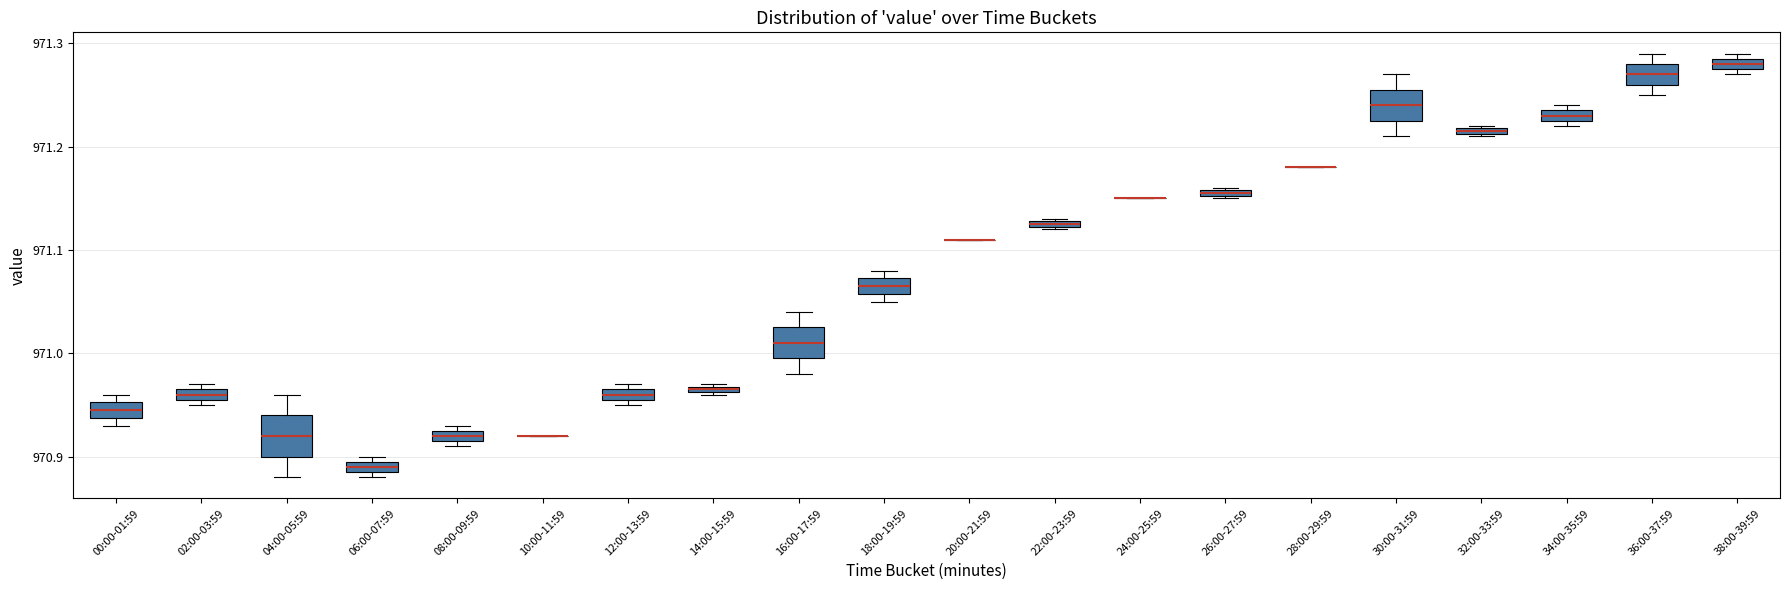

Where is the upper edge of the box for 02:00-03:59 on the y-axis? The values are not printed on the chart, so give them approximately, as read against the axis.

970.97